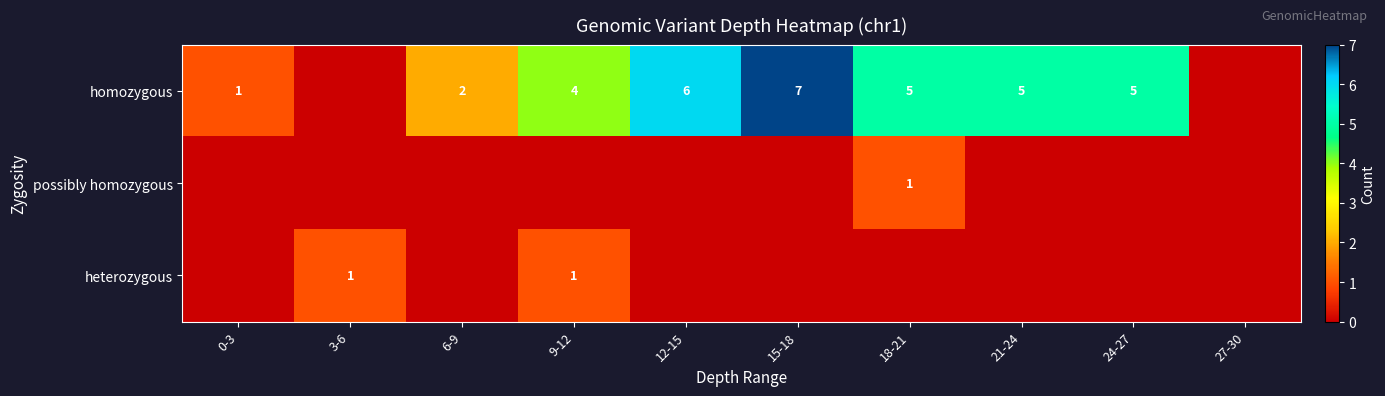

The value of homozygous at 21-24 is 5. True or false?

True